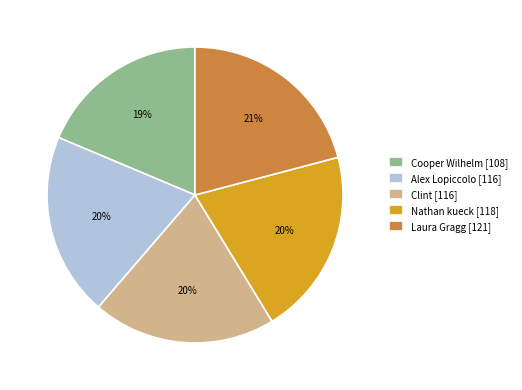

True or false: Cooper Wilhelm accounts for 33% of the total.

False